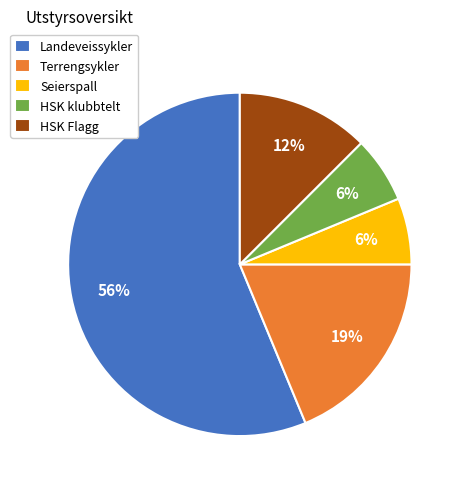

How many segments does this pie chart have?

5